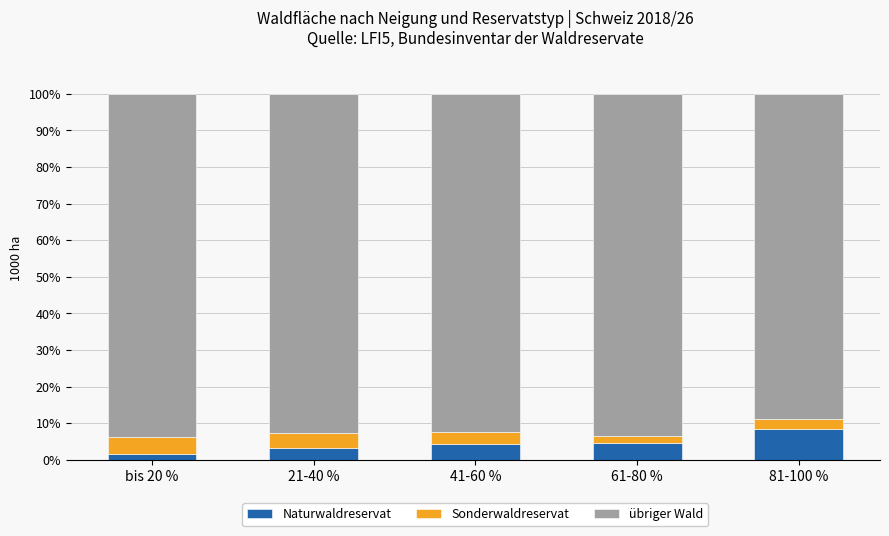

What is the total value across all series at 21-40 %?

100.0